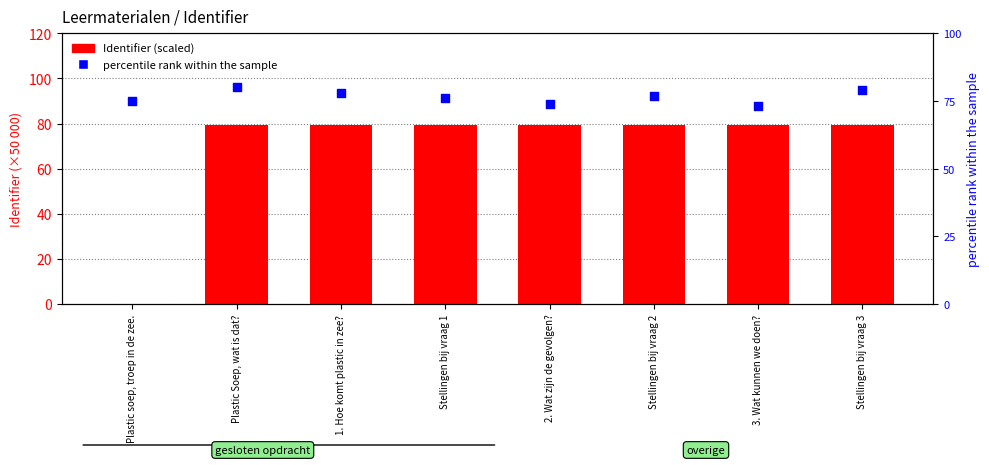

Which series reaches the minimum Y coordinate?

Identifier (scaled)